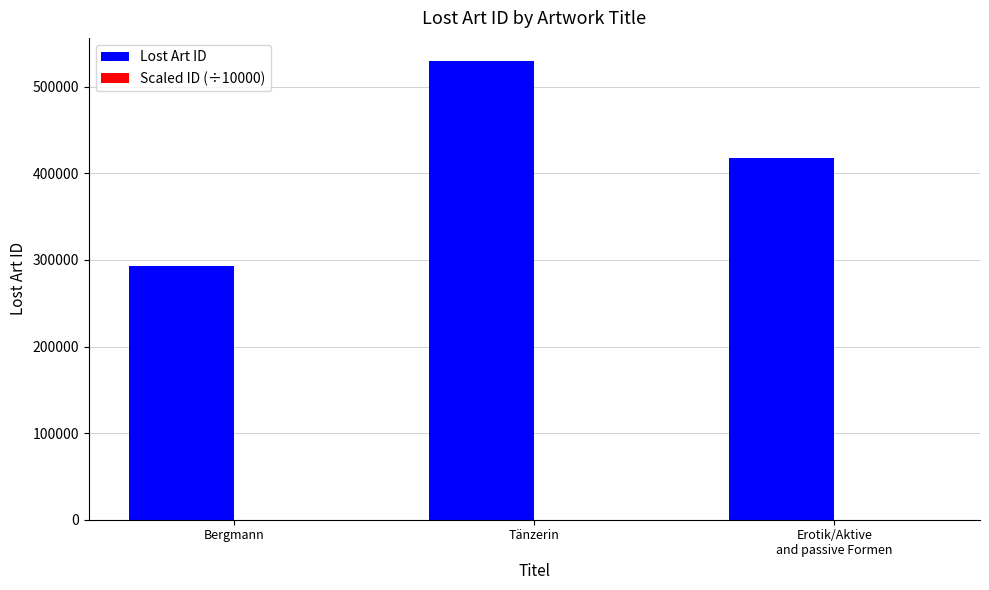

What is the greatest value displayed?

529923.0